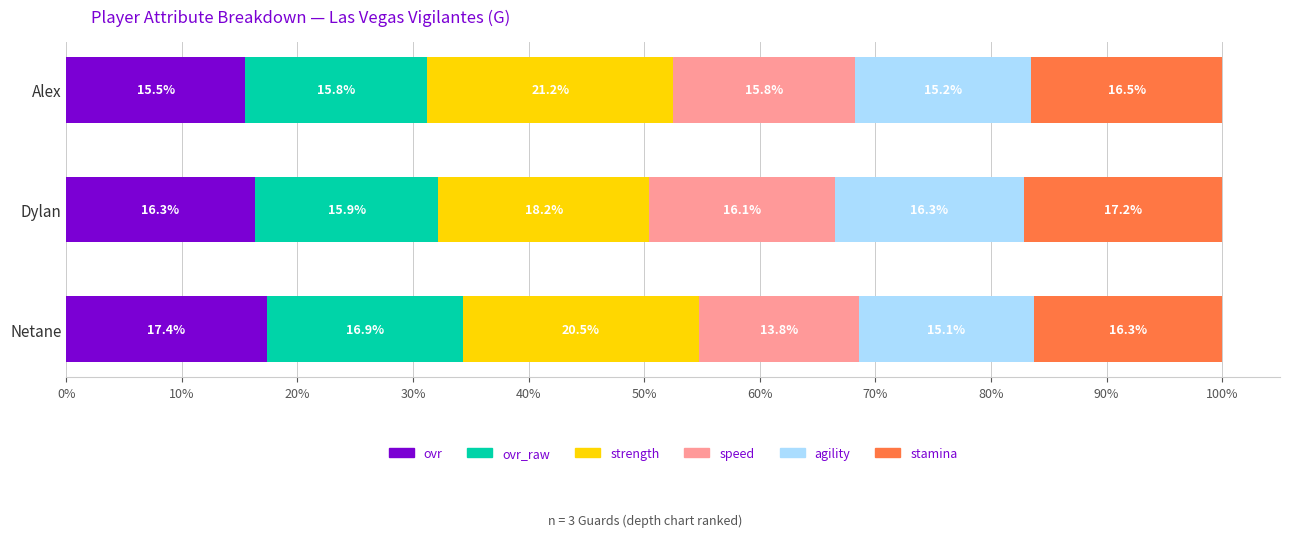

Where is ovr nearest to the value 16?

Dylan